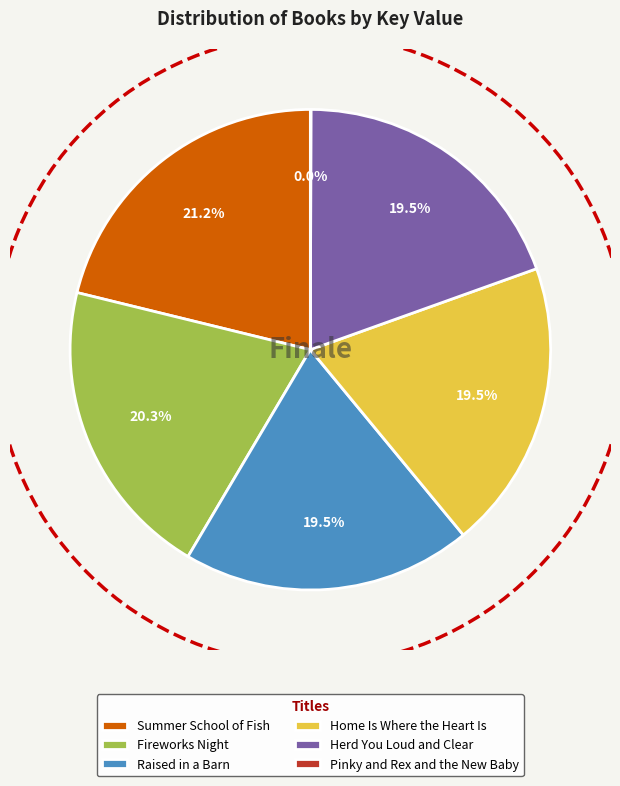

Does any single category account for the majority?

No